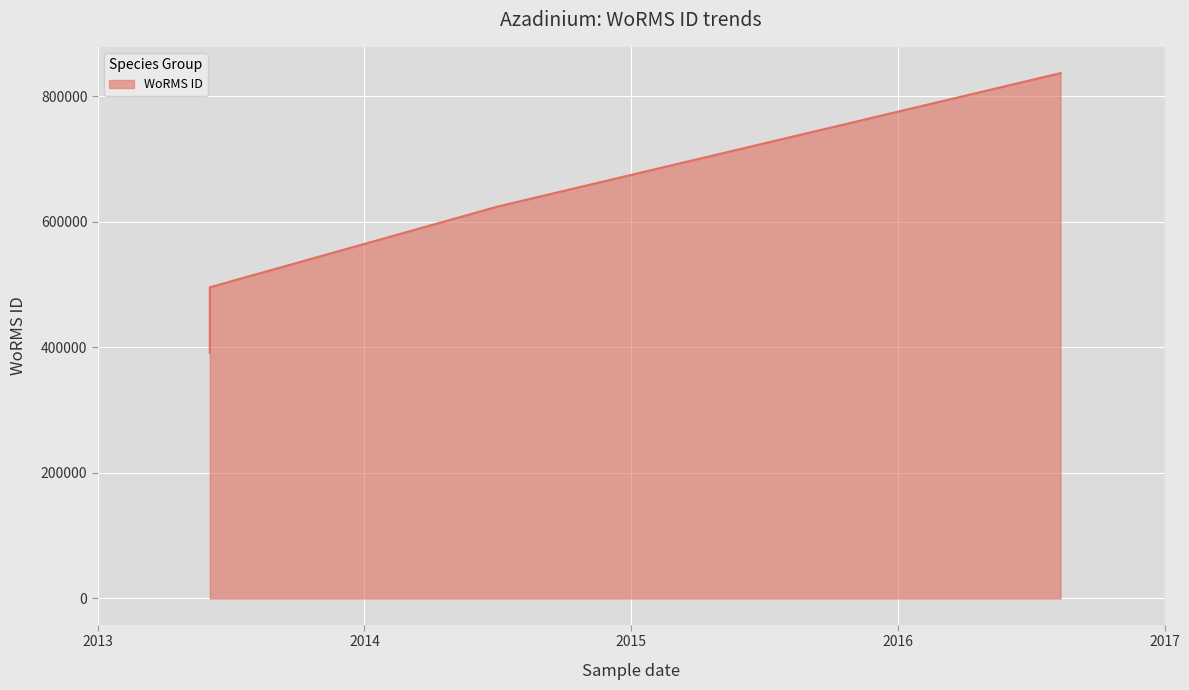

What is the smallest value displayed?

391509